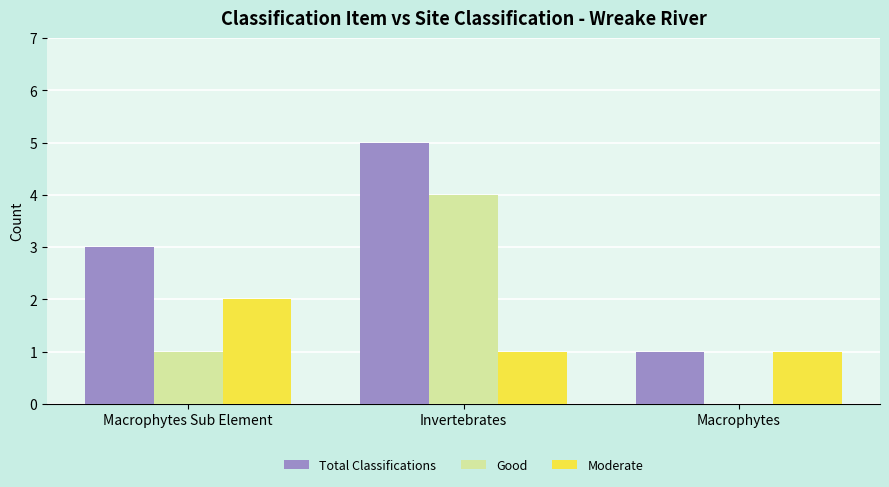

What is the average value of the Good series?

2